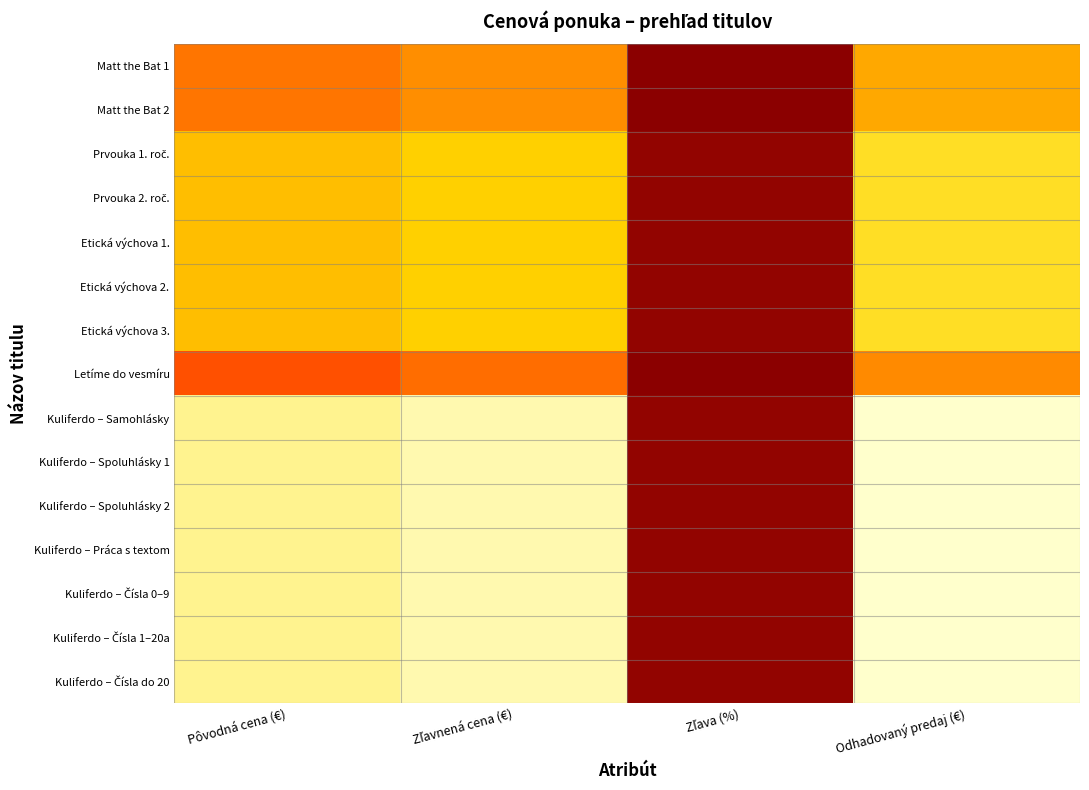

At how many categories does at least one series exceed 0?

4